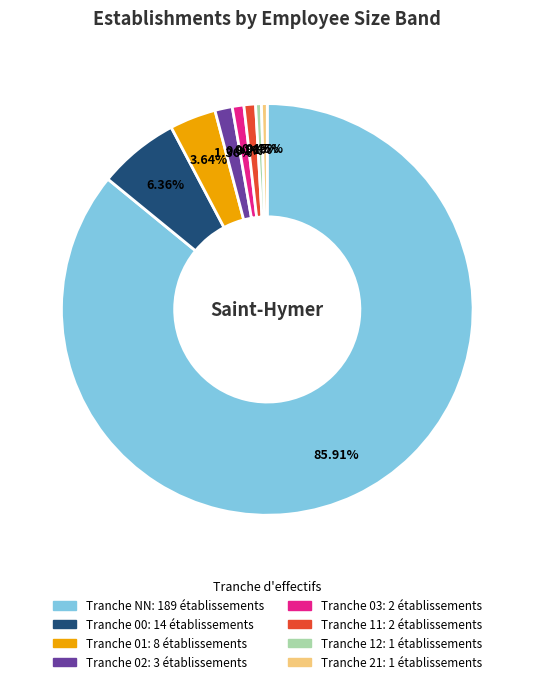

To the nearest percent, what is the average slice percentage?

12%